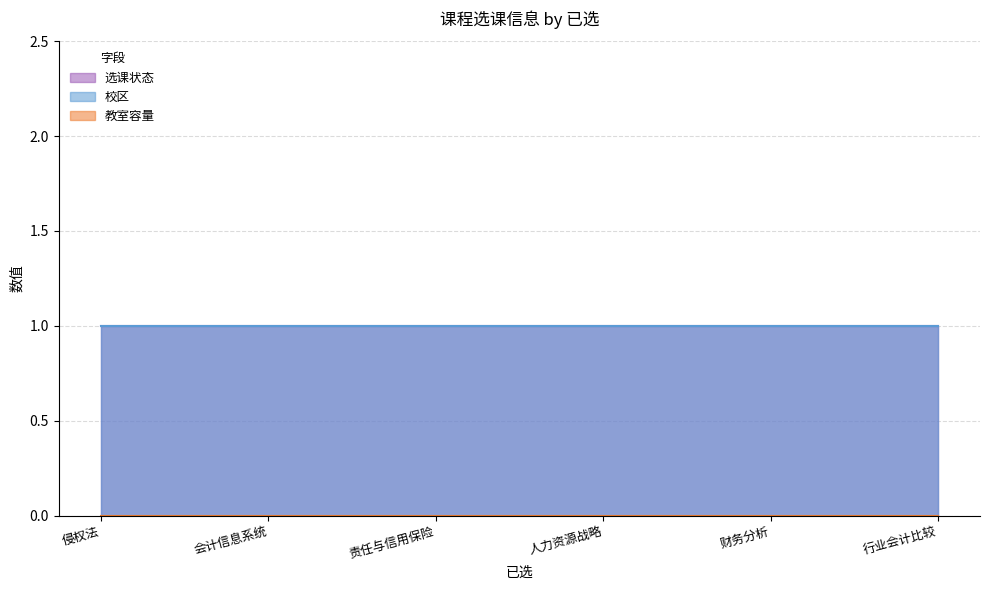

Reading right to left, list all the values displayed in this chart.

校区: 1	1	1	1	1	1
教室容量: 0	0	0	0	0	0
选课状态: 1	1	1	1	1	1